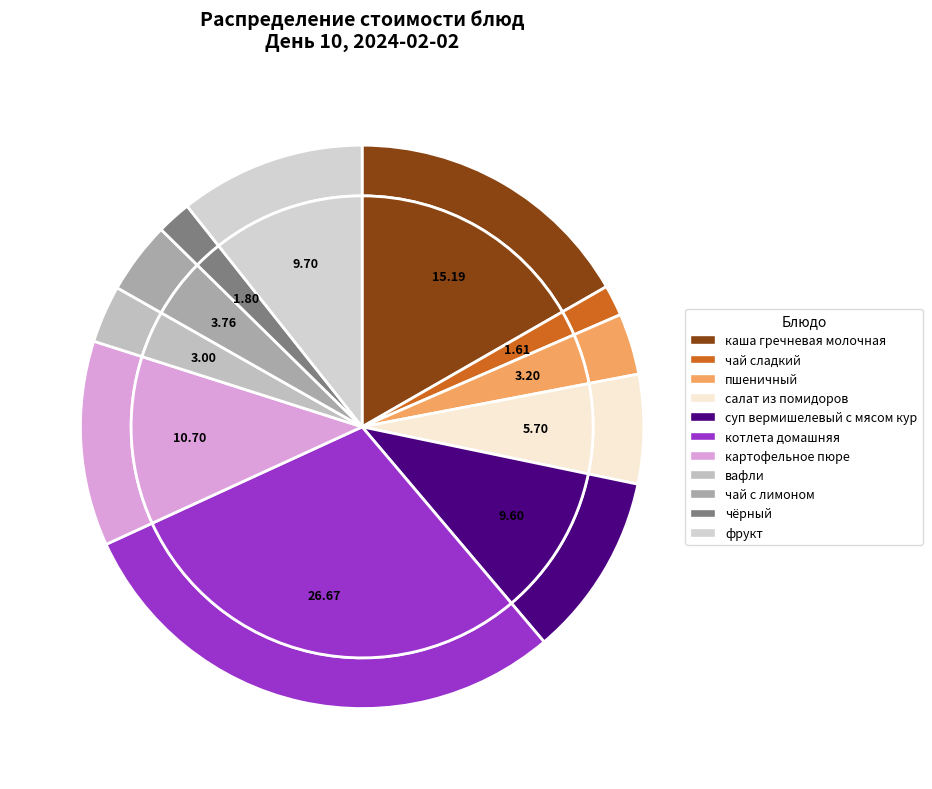

What percentage do каша гречневая молочная and суп вермишелевый с мясом кур together represent?

27.3%